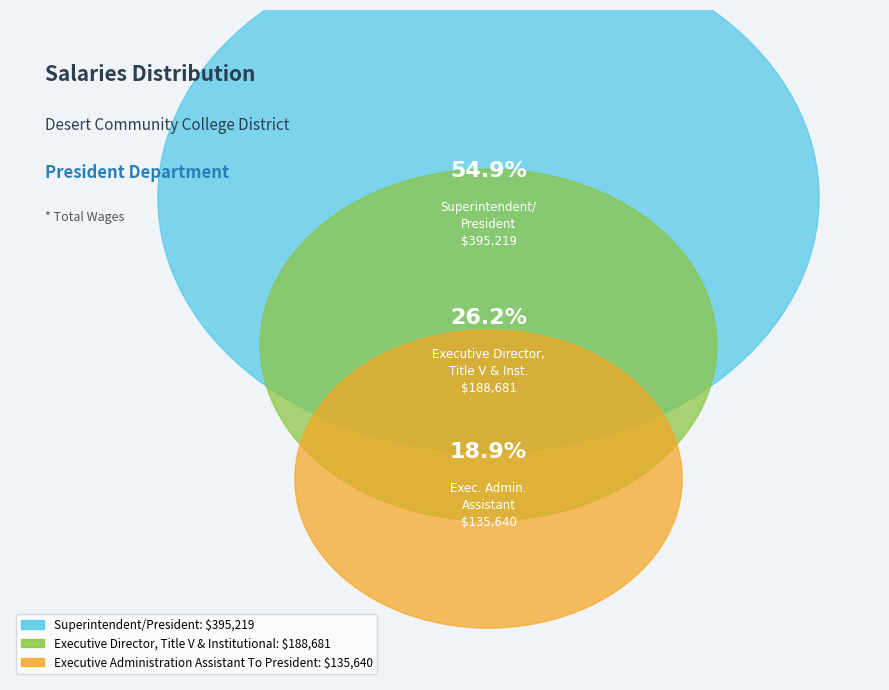

To the nearest percent, what portion does Executive Administration Assistant To President represent?

19%